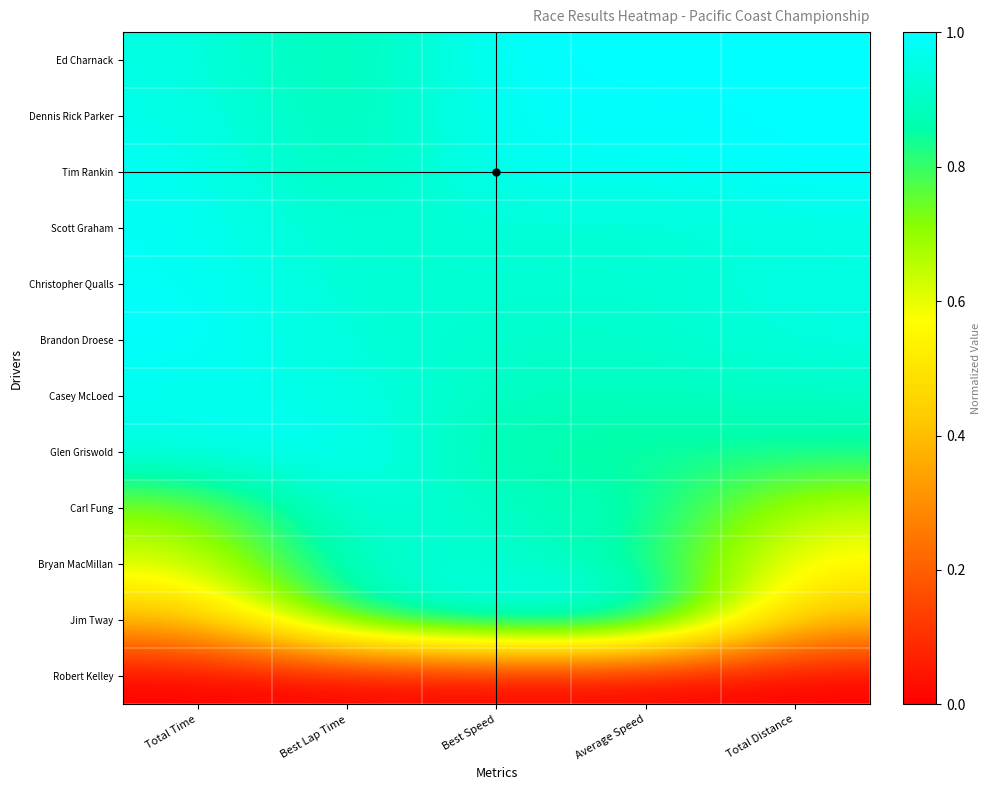

What is the spread (max minus min) of values at Average Speed?

1.0